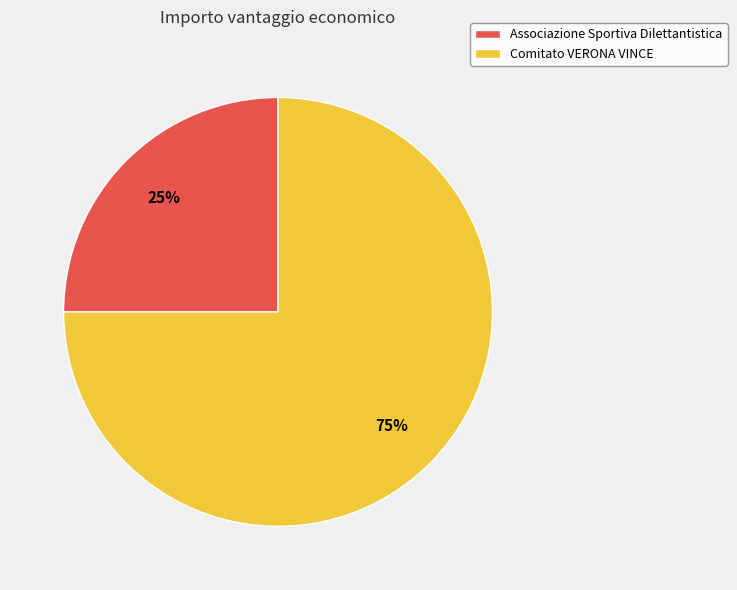

True or false: Associazione Sportiva Dilettantistica accounts for 30% of the total.

False